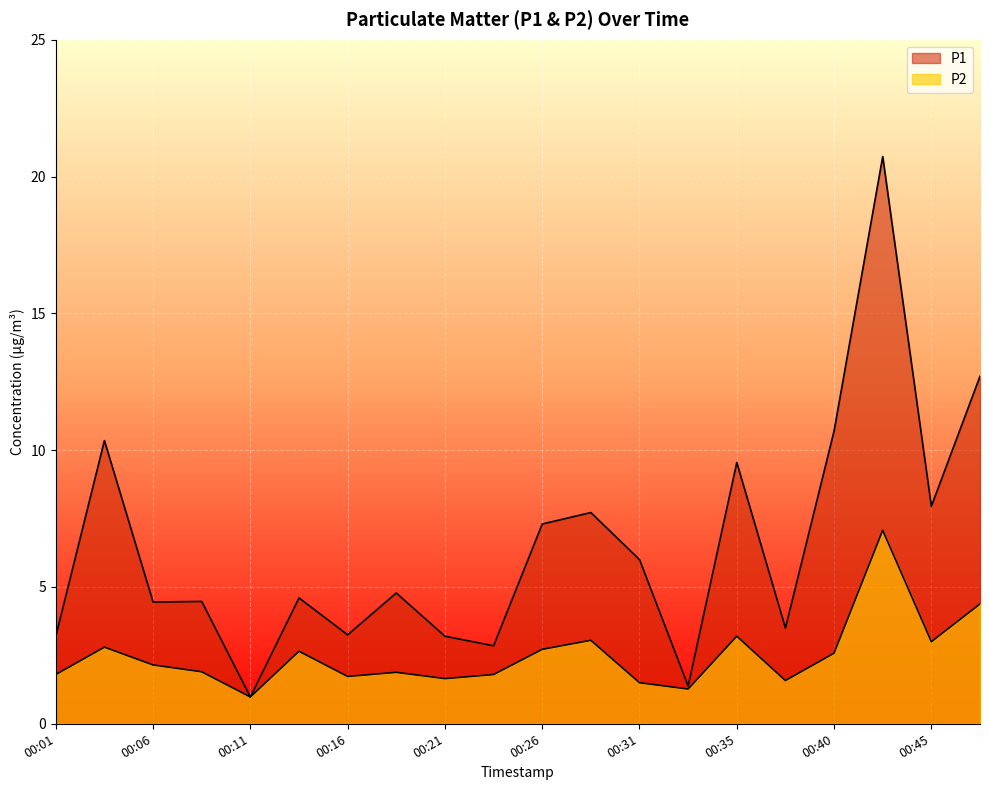

True or false: P1 and P2 cross at least once.

False